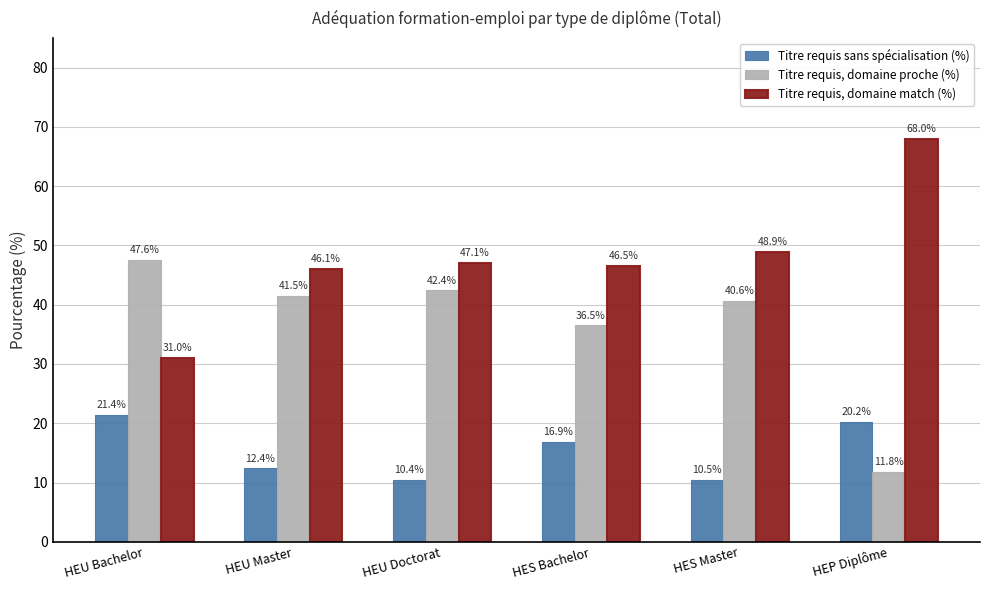

Reading left to right, transcribe all the data shown in this chart.

Titre requis sans spécialisation (%): HEU Bachelor=21.4	HEU Master=12.4	HEU Doctorat=10.4	HES Bachelor=16.9	HES Master=10.5	HEP Diplôme=20.2
Titre requis, domaine proche (%): HEU Bachelor=47.6	HEU Master=41.5	HEU Doctorat=42.4	HES Bachelor=36.5	HES Master=40.6	HEP Diplôme=11.8
Titre requis, domaine match (%): HEU Bachelor=31.0	HEU Master=46.1	HEU Doctorat=47.1	HES Bachelor=46.5	HES Master=48.9	HEP Diplôme=68.0